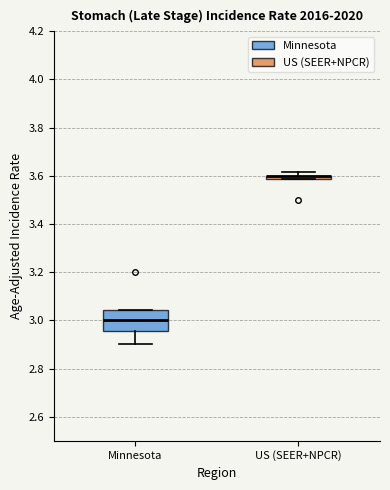

Where is the lower edge of the box for US (SEER+NPCR) on the y-axis? The values are not printed on the chart, so give them approximately, as read against the axis.

3.58